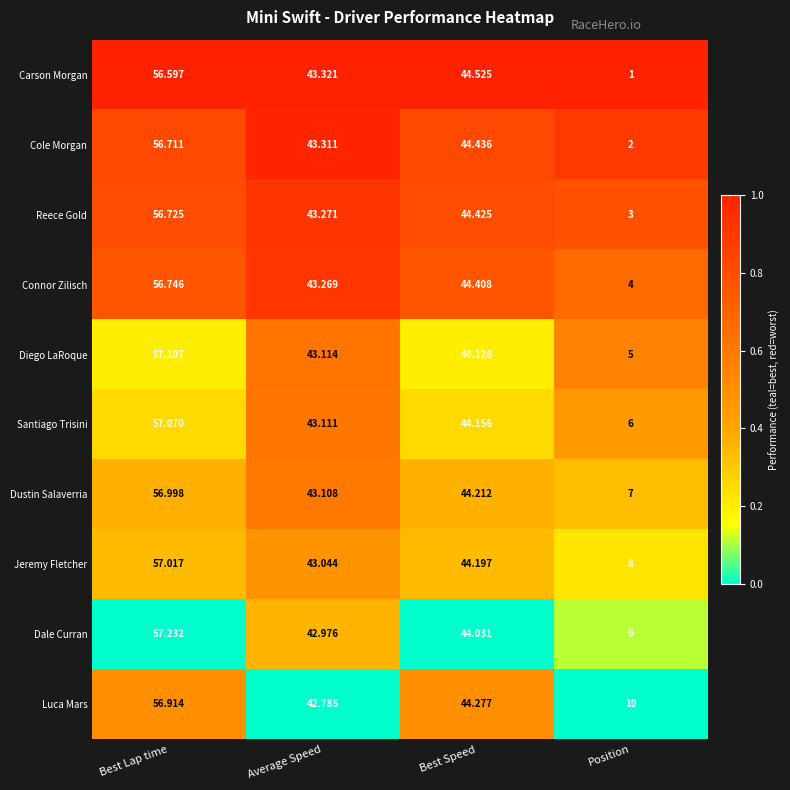

Which series changed the most between Best Speed and Position?

Carson Morgan